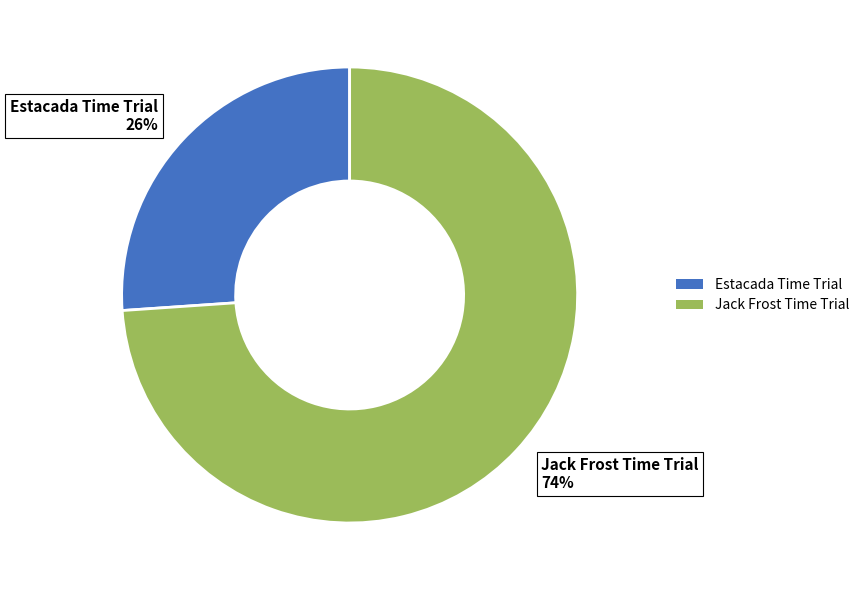

Does Estacada Time Trial represent more than half of the total?

No